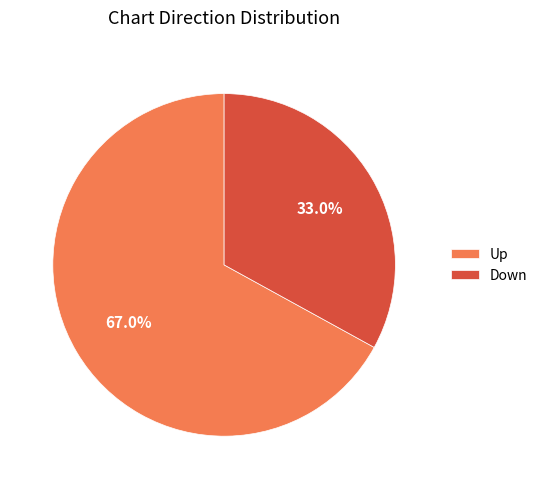

To the nearest percent, what is the difference between the Up and Down slice percentages?

34%